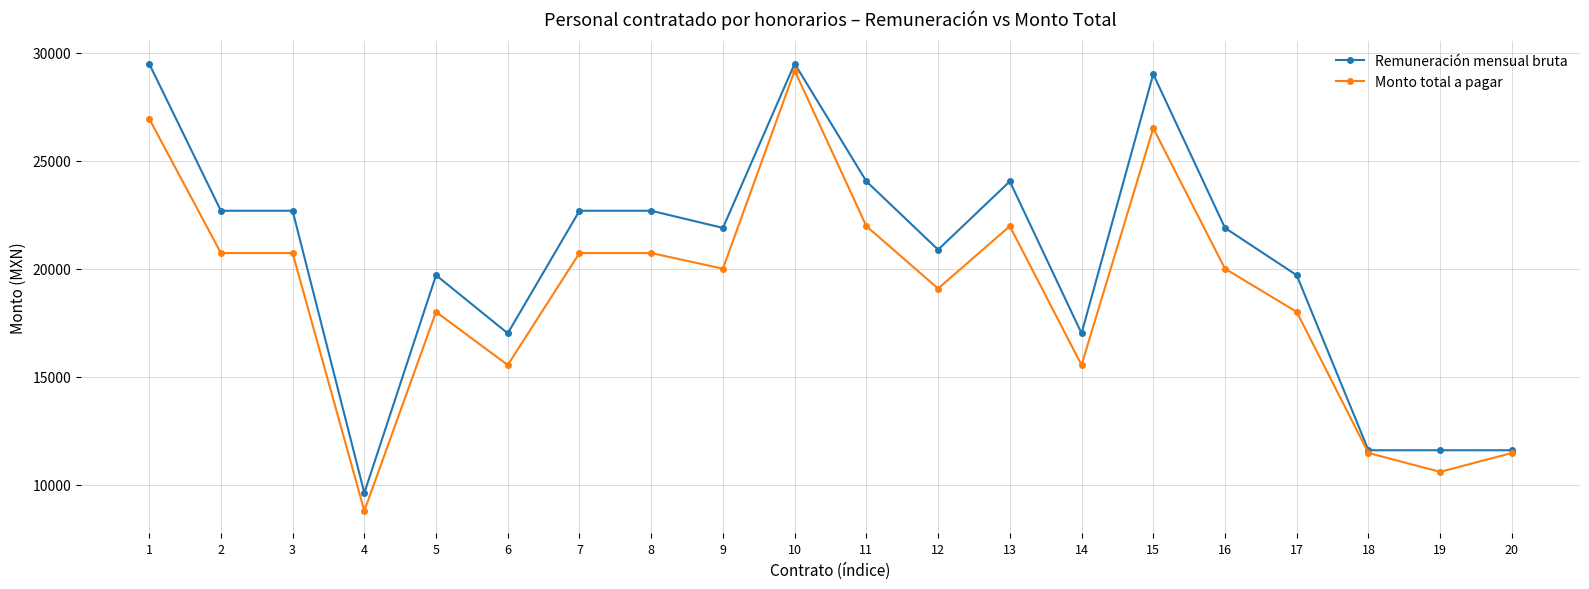

What is the total value across all series at 17?

37698